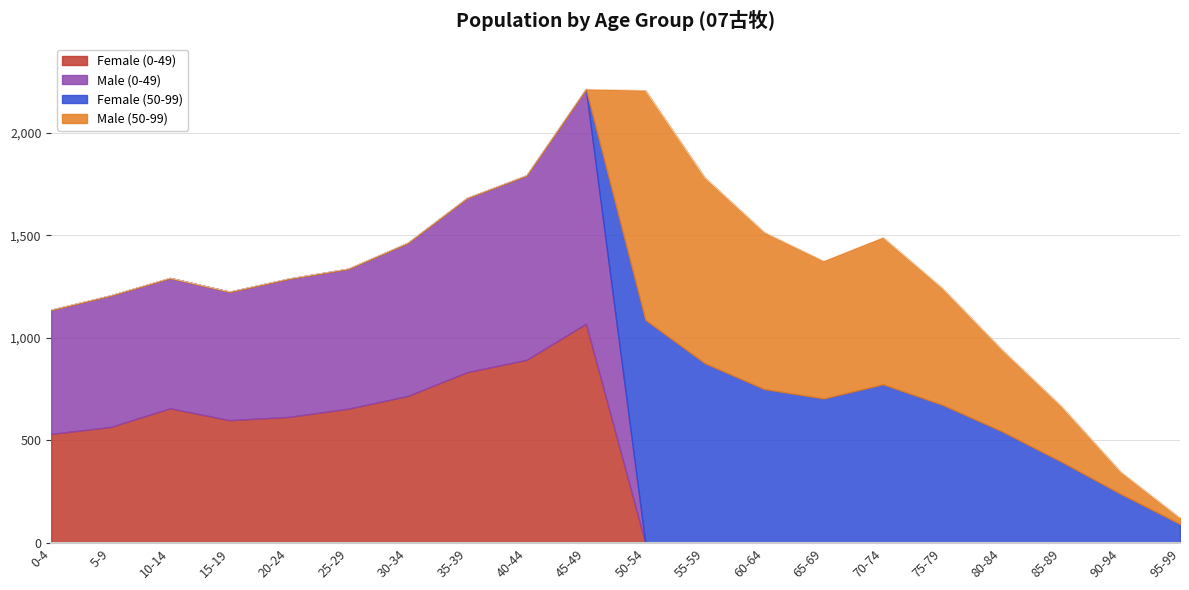

The value of Male (50-99) at 75-79 is 568. True or false?

True